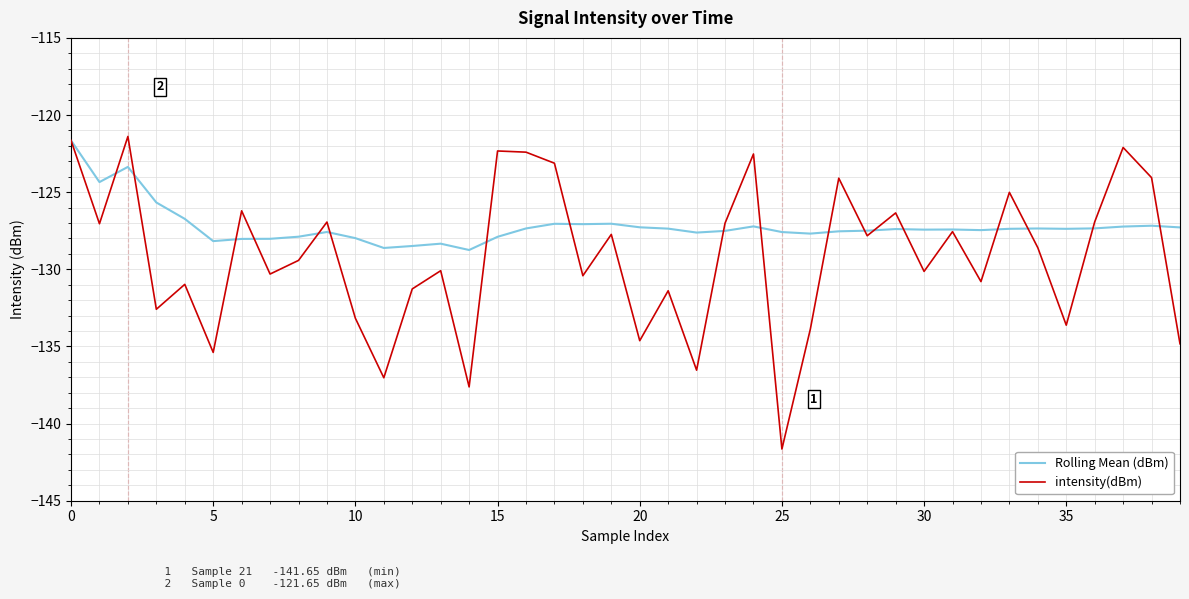

What is the maximum value shown in the chart?

-121.4